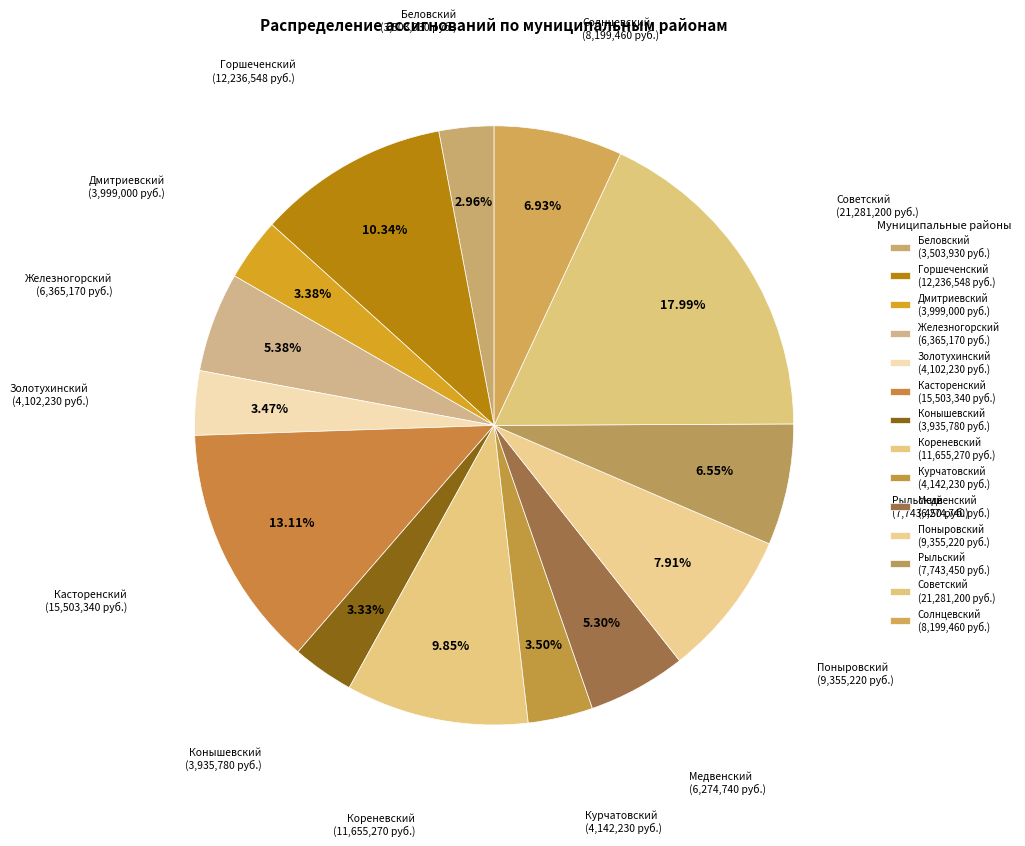

Count the number of slices in the pie.

14